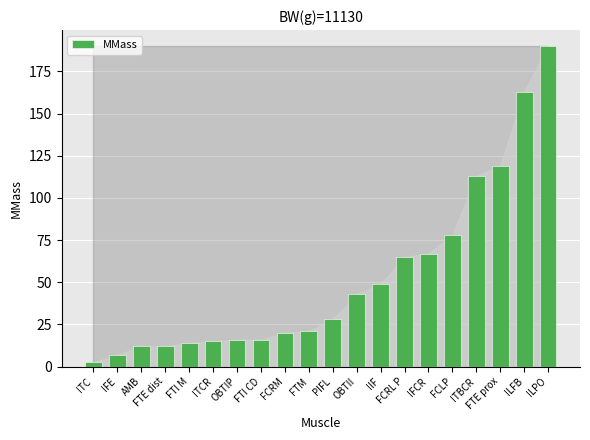

Reading left to right, list all the values displayed in this chart.

ITC=2.6	IFE=7.0	AMB=12.0	FTE dist=12.0	FTI M=14.0	ITCR=15.0	OBTIP=16.0	FTI CD=16.0	FCRM=20.0	FTM=21.0	PIFL=28.0	OBTII=43.0	IIF=49.0	FCRL P=65.0	IFCR=67.0	FCLP=78.0	ITBCR=113.0	FTE prox=119.0	ILFB=163.0	ILPO=190.0